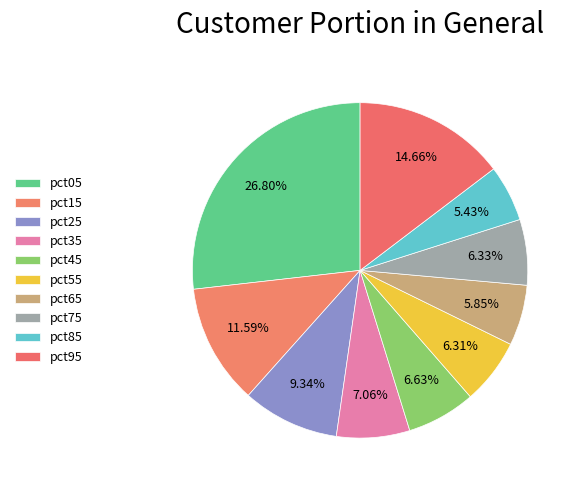

How many segments does this pie chart have?

10